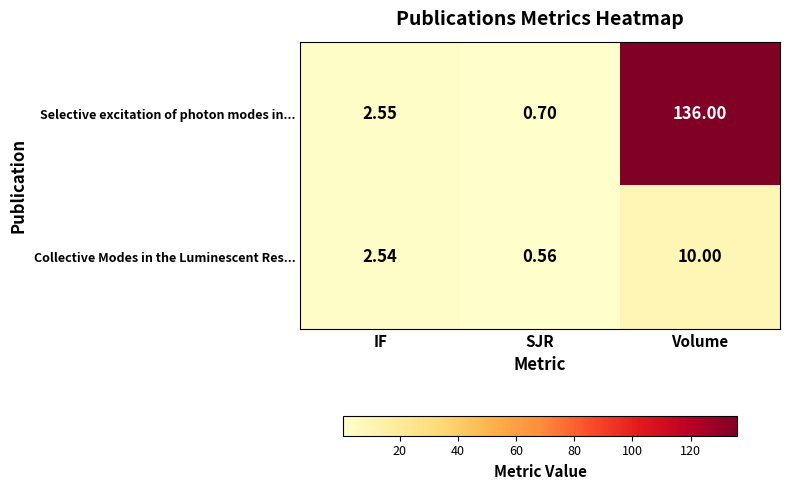

Which category has the highest value in the Selective excitation of photon modes in... series?

Volume